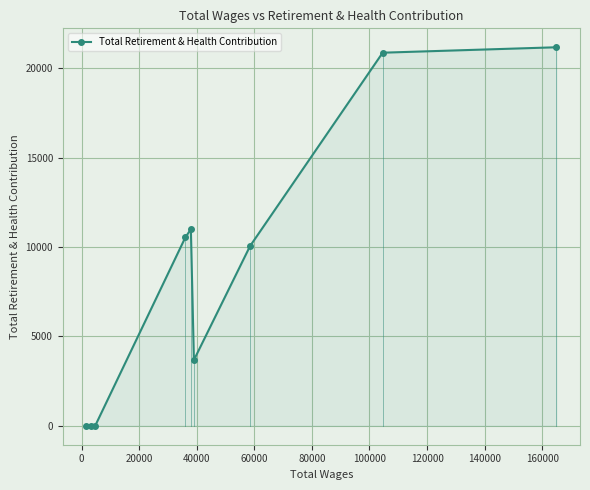

What is the sum of all values?

77317